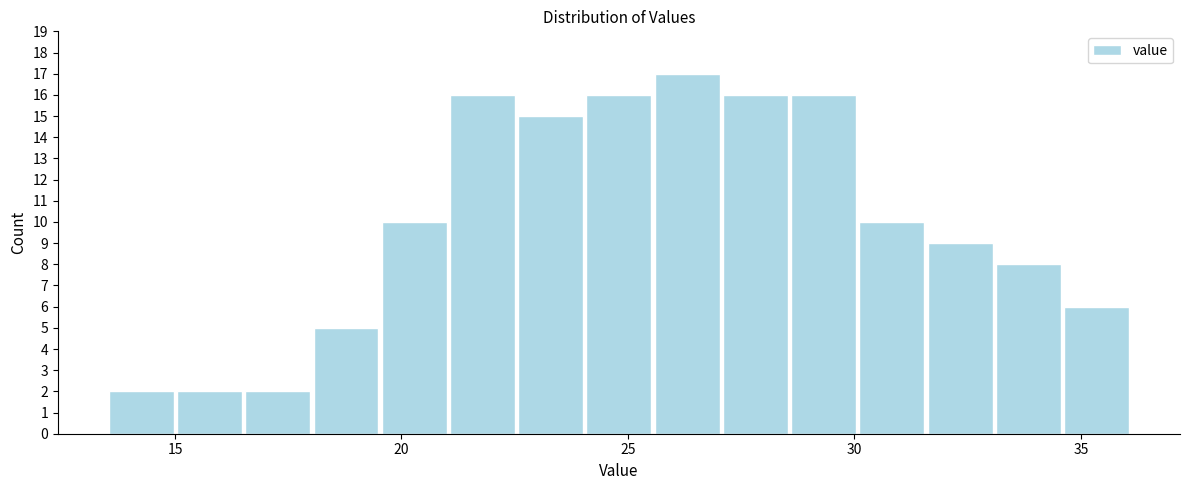

Read against the x-axis, roughly where is the centre of the tallest bar?

26.5